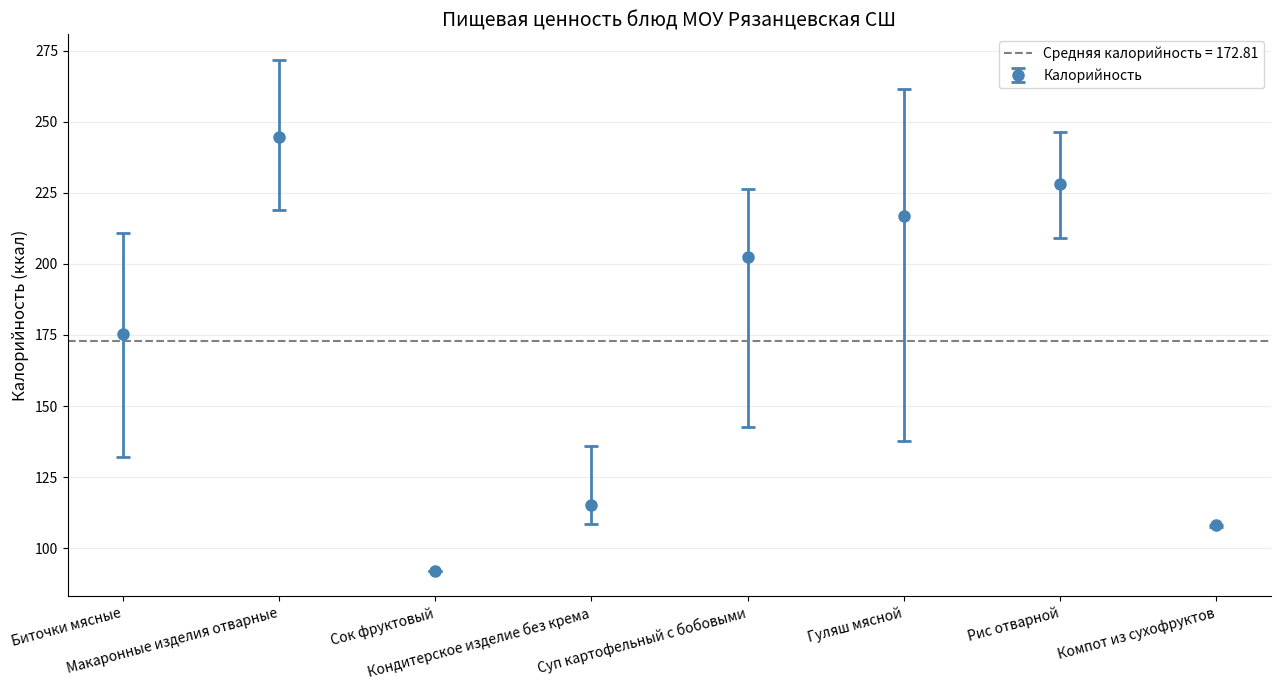

What is the difference between the maximum and minimum values in the Калорийность series?

152.5